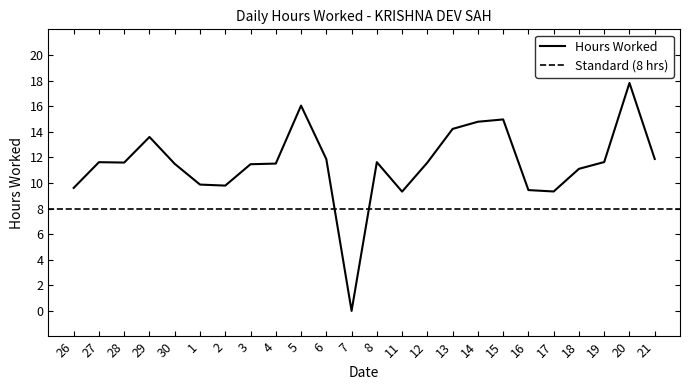

What is the ratio of the value at 6 to the value at 4?

1.0